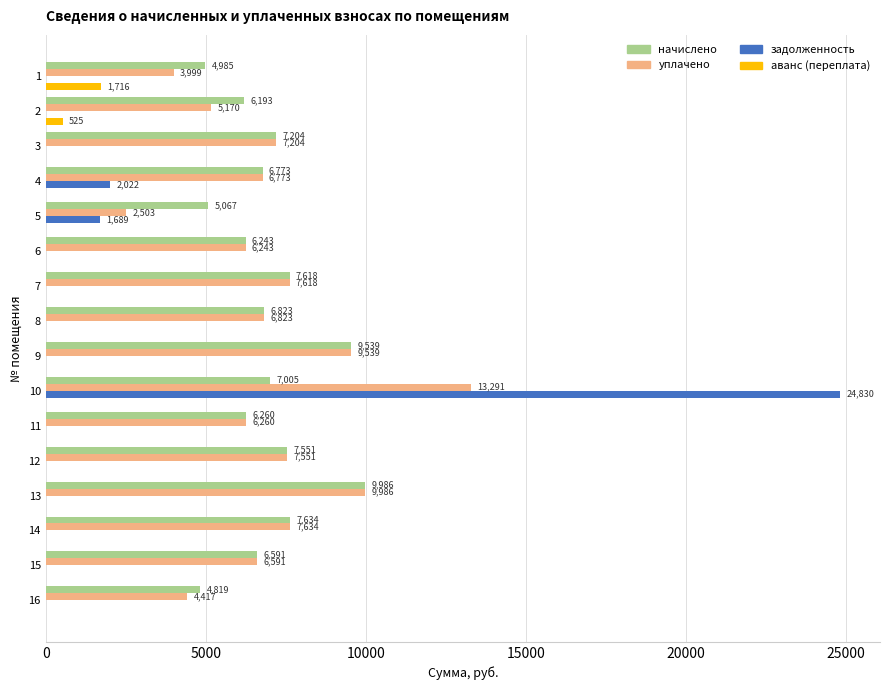

What are all the series names shown in the legend?

начислено, уплачено, задолженность, аванс (переплата)